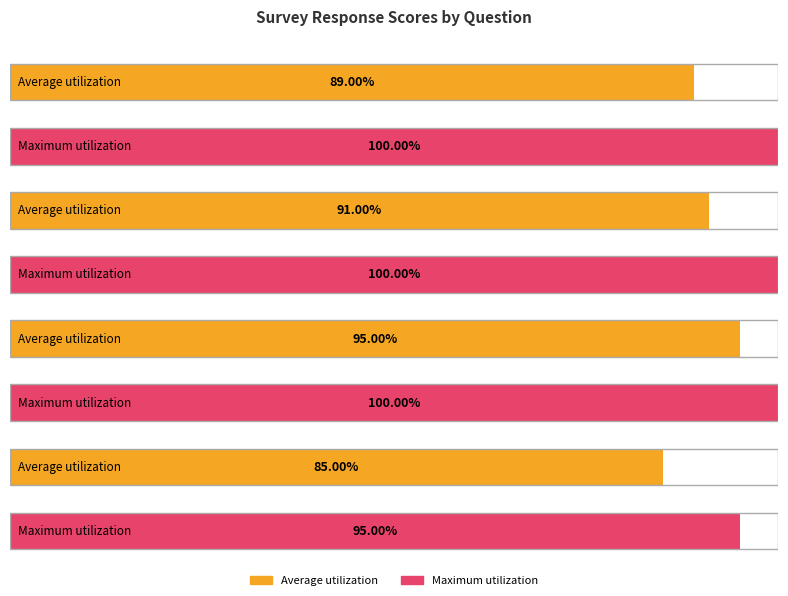

Is the value of Maximum utilization at I am satisfied with the
quality of work greater than the value of Average utilization at I am satisfied with the
quality of work?

Yes